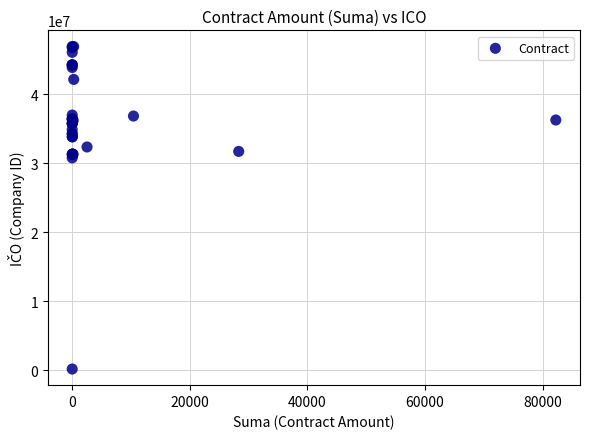

What Y value in the scatter plot is closest to 23556814?

30794536